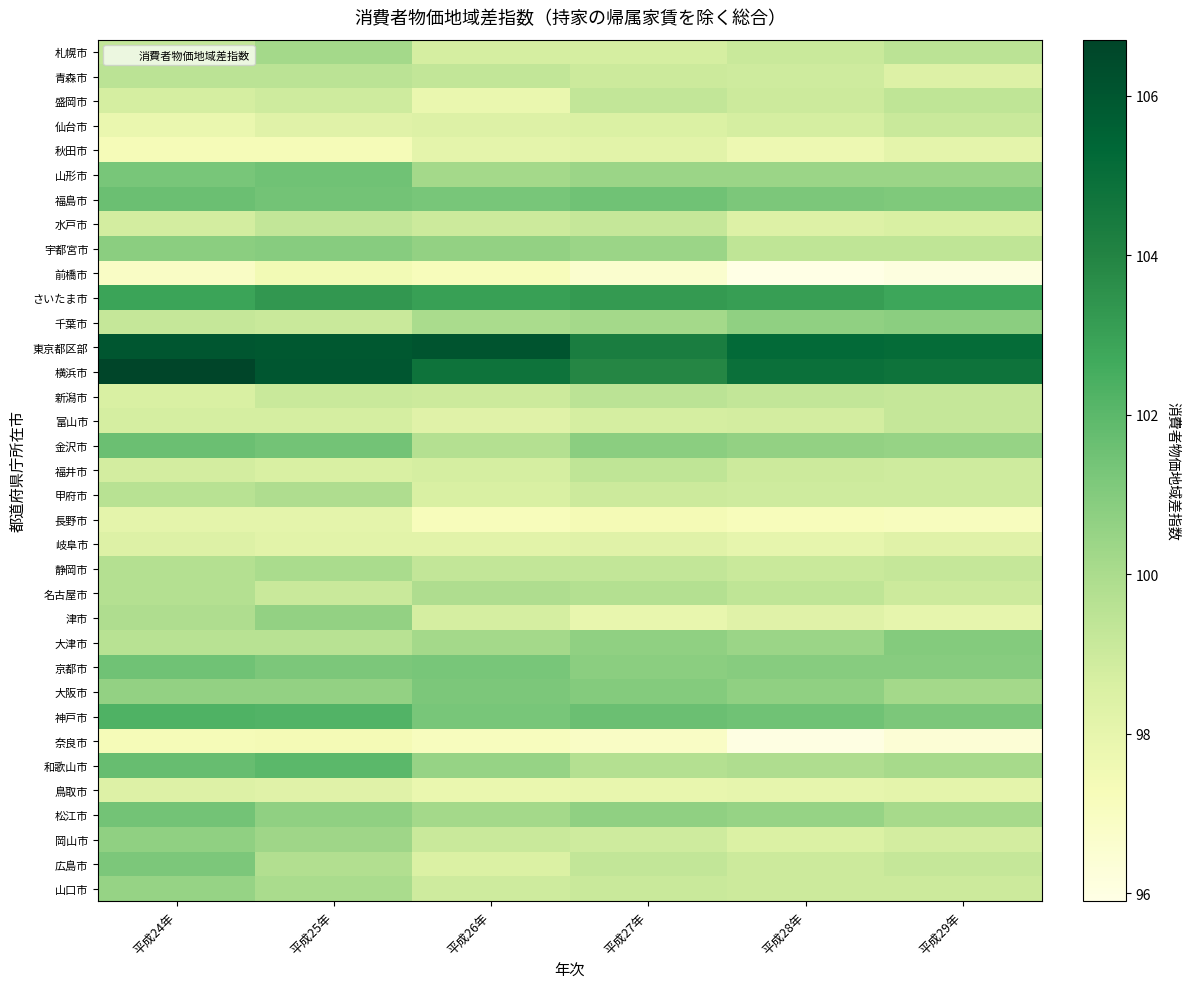

What is the total value across all series at 平成27年?

3490.0